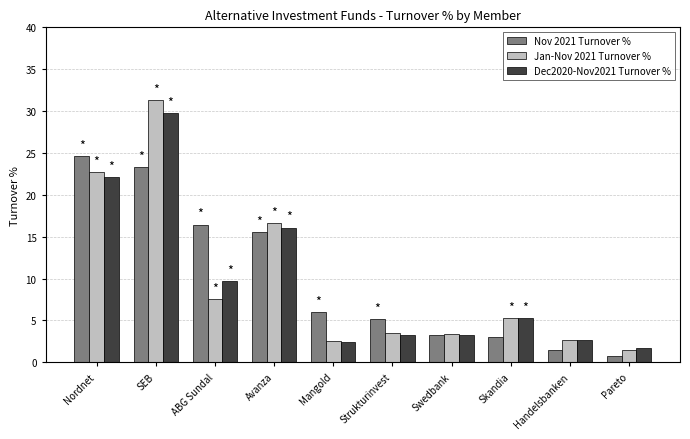

Count the number of data series in this chart.

3